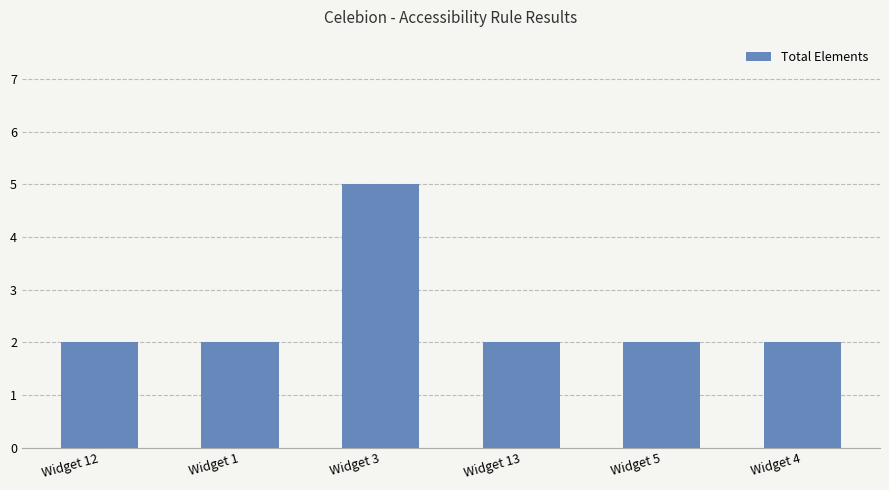

Is it true that the value at Widget 13 is 2?

True